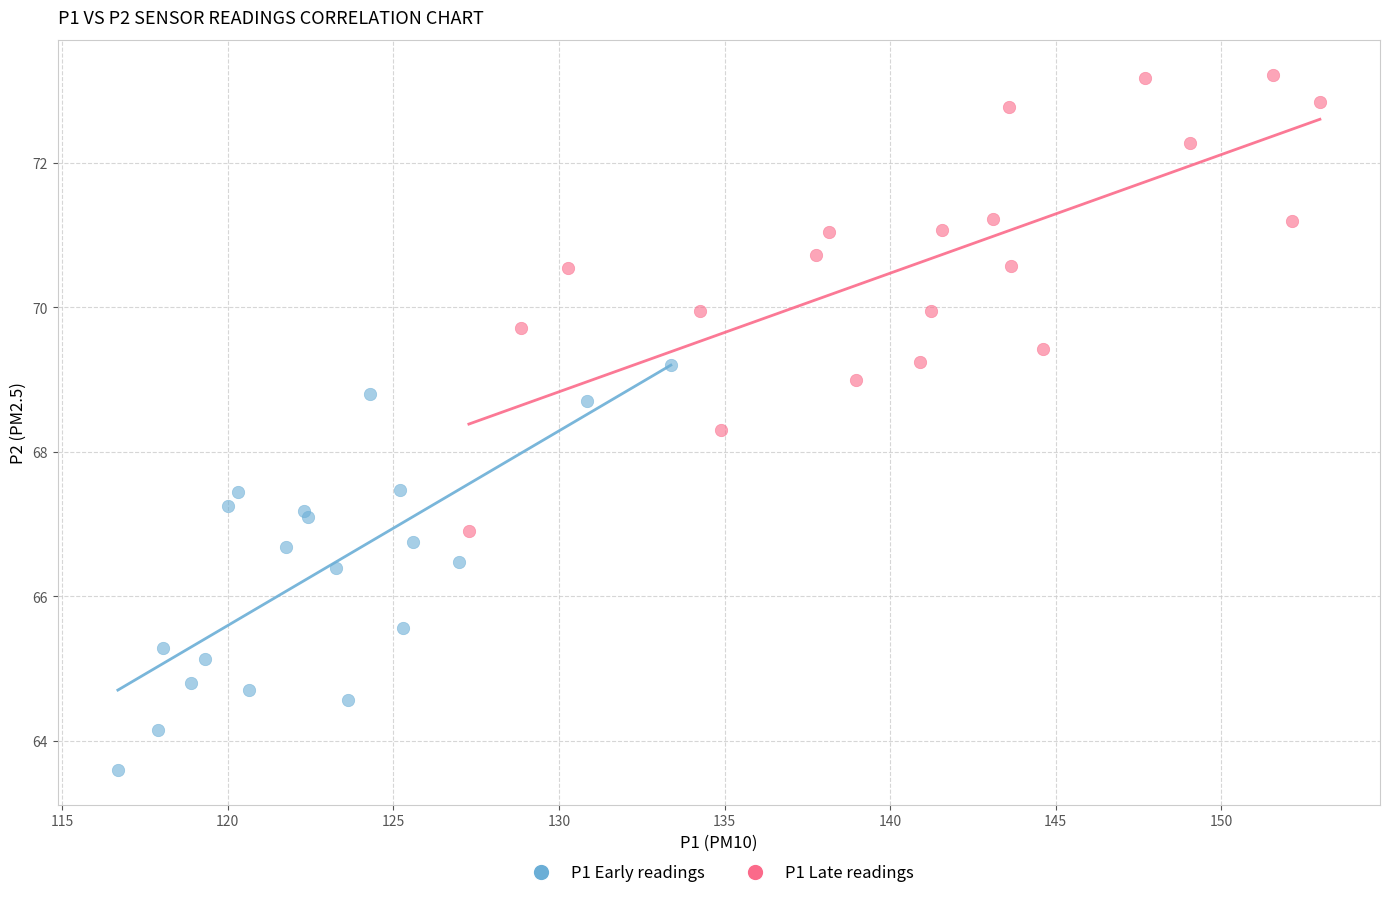

What are all the series names shown in the legend?

P1 Early readings, P1 Late readings